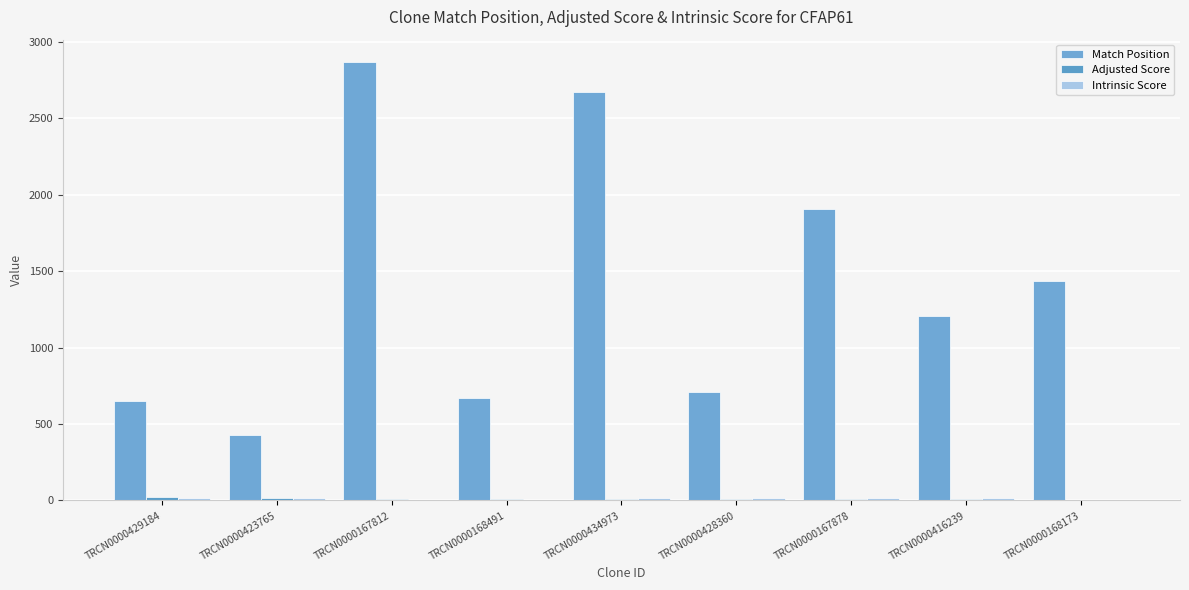

List the series in order of their peak value, lowest first.

Intrinsic Score, Adjusted Score, Match Position